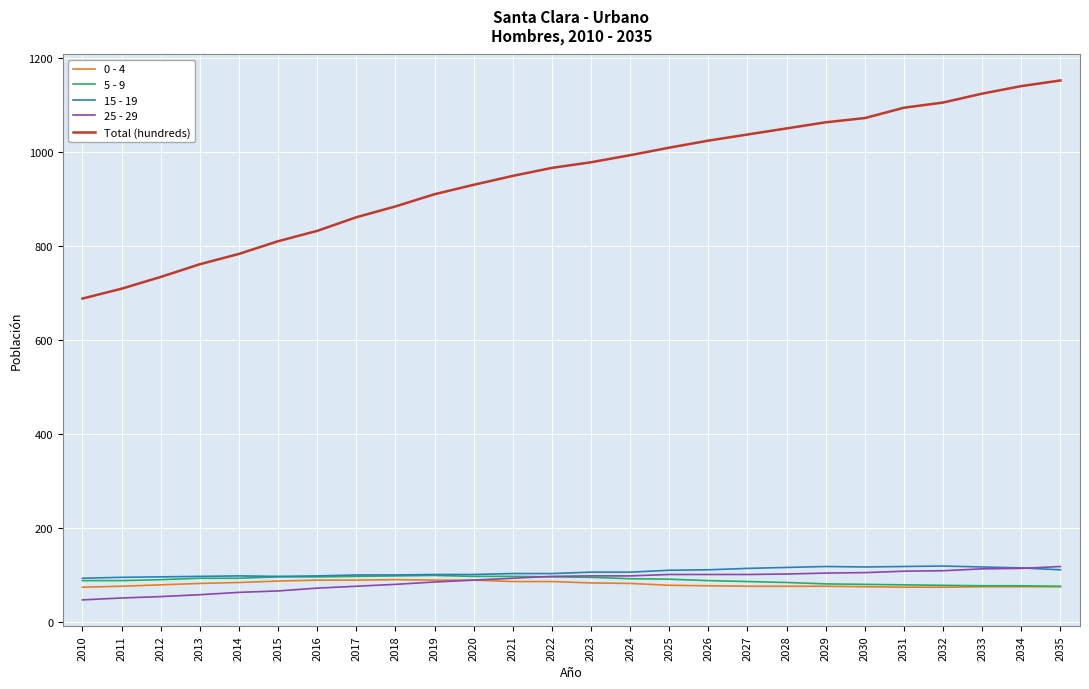

The 0 - 4 series shows 82 at 2024. True or false?

True